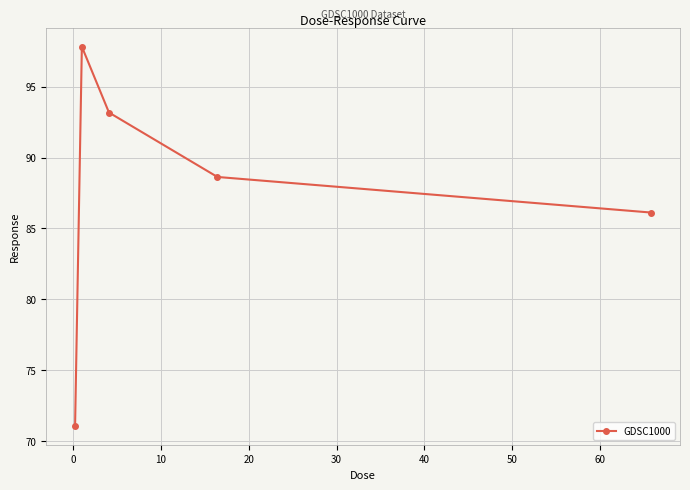

Count the number of values greater than 88.

3